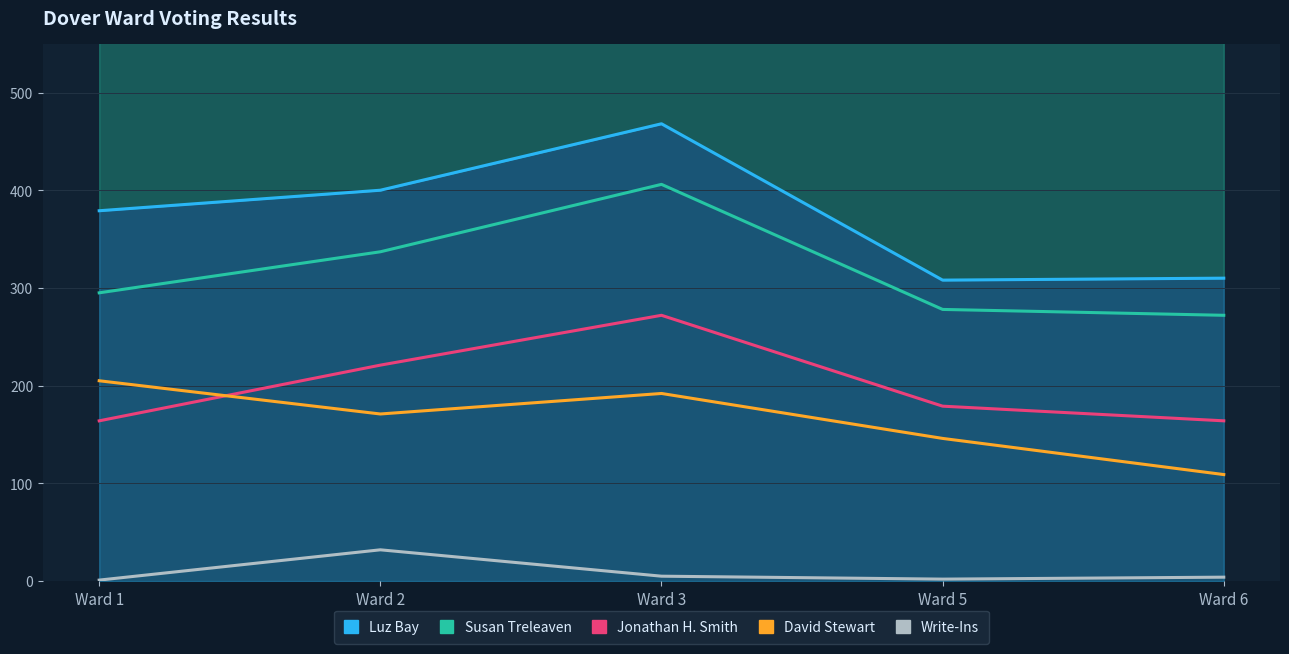

How many lines are shown in the chart?

5